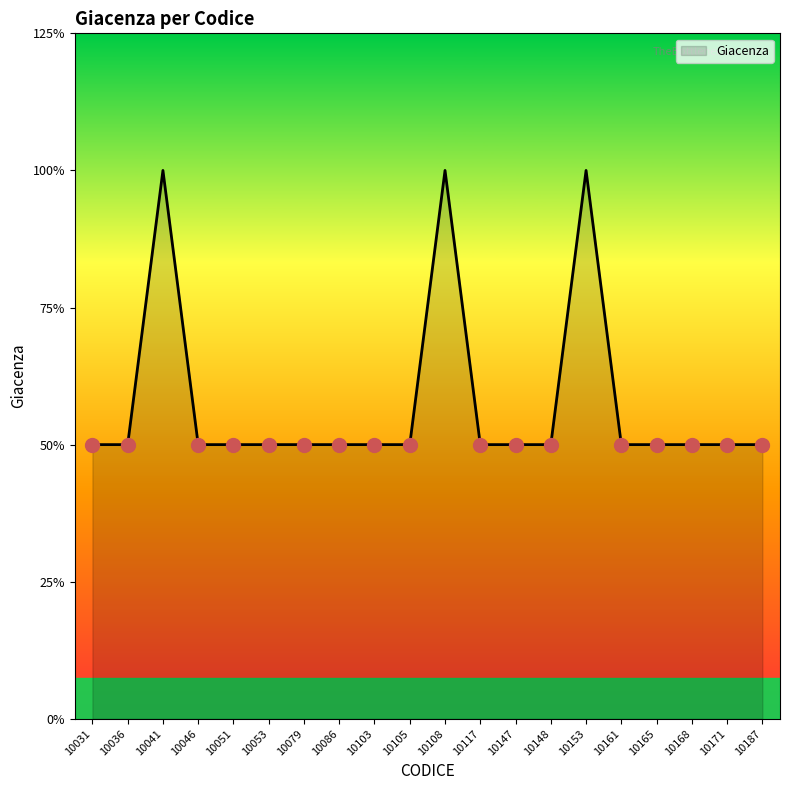

Is this an area chart (filled region under the line)?

Yes